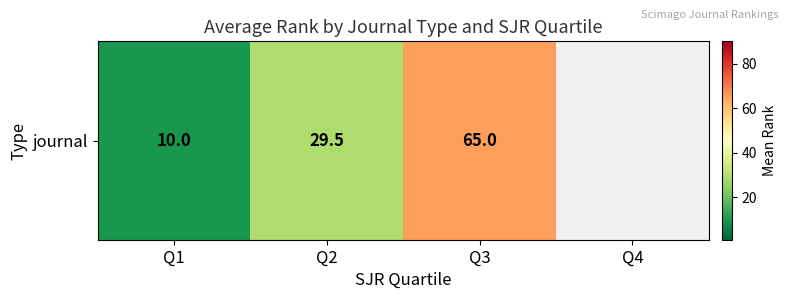

How many series are shown in this chart?

1